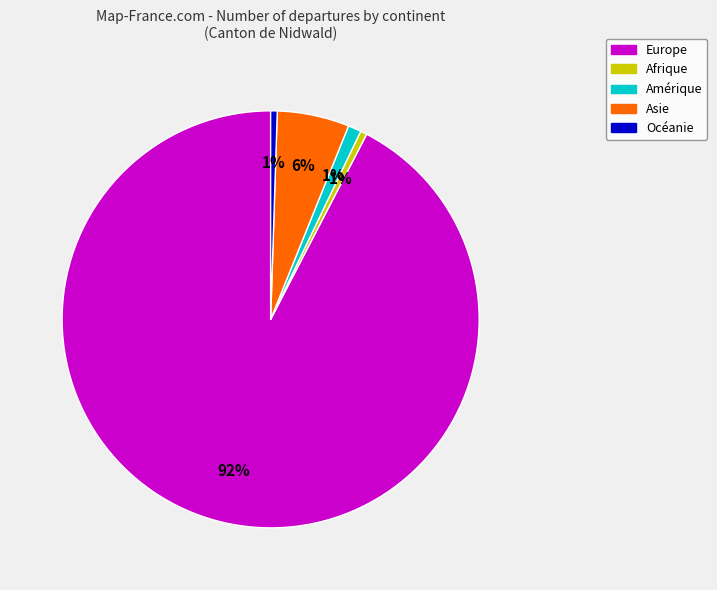

Combined, do Océanie and Europe account for over 50%?

Yes